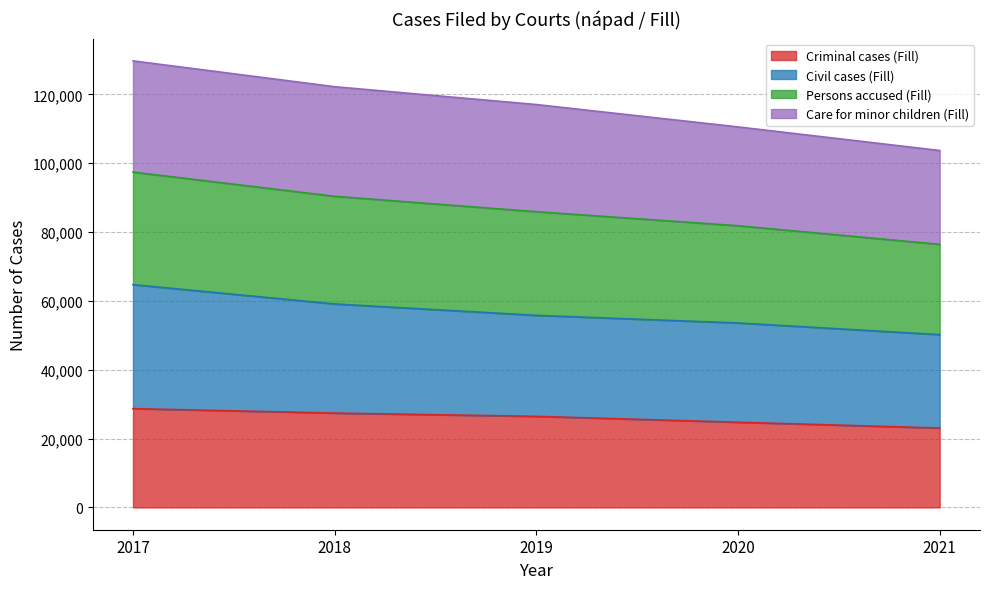

What is the value of the Civil cases (Fill) point at the 3rd from the left?

55807